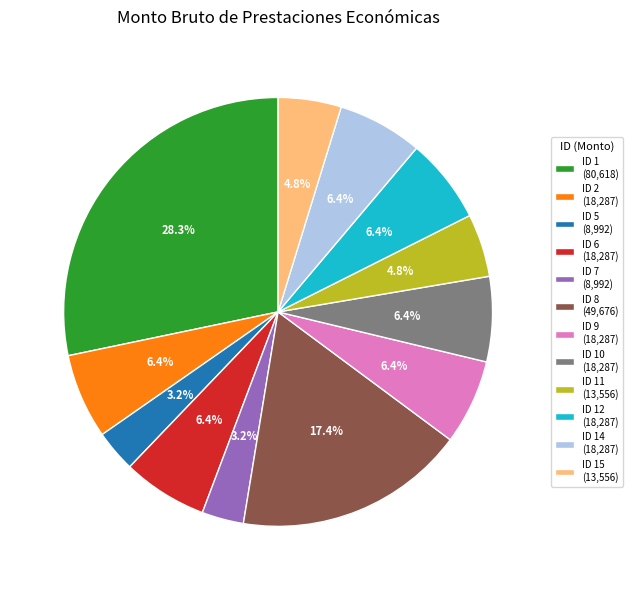

To the nearest percent, what is the difference between the largest and smallest slice percentages?

25%